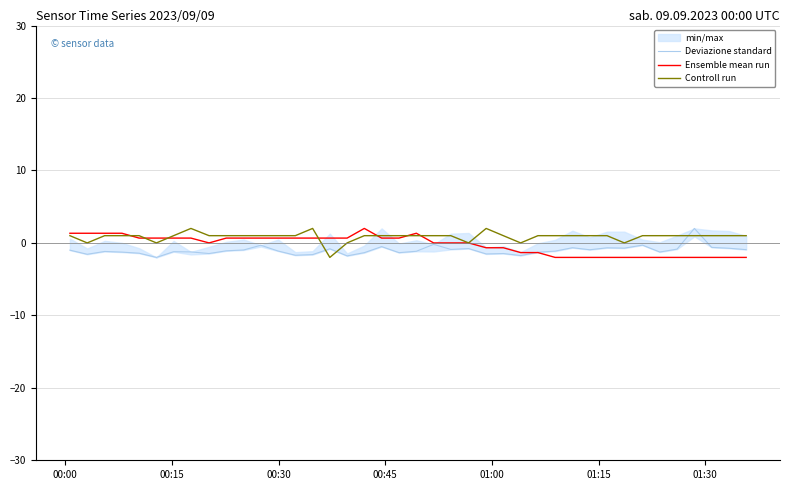

Reading left to right, extract all data points from this chart.

Deviazione standard: -1.0	-1.6	-1.2	-1.3	-1.4	-2.0	-1.2	-1.2	-1.5	-1.1	-1.0	-0.3	-1.1	-1.7	-1.6	-0.8	-1.8	-1.3	-0.5	-1.3	-1.2	-0.2	-0.9	-0.8	-1.5	-1.5	-1.7	-1.3	-1.1	-0.7	-0.9	-0.7	-0.7	-0.3	-1.3	-0.9	2.0	-0.6	-0.7	-0.9
Ensemble mean run: 1.3	1.3	1.3	1.3	0.7	0.7	0.7	0.7	0.0	0.7	0.7	0.7	0.7	0.7	0.7	0.7	0.7	2.0	0.7	0.7	1.3	0.0	0.0	0.0	-0.7	-0.7	-1.3	-1.3	-2.0	-2.0	-2.0	-2.0	-2.0	-2.0	-2.0	-2.0	-2.0	-2.0	-2.0	-2.0
Controll run: 1.0	0.0	1.0	1.0	1.0	0.0	1.0	2.0	1.0	1.0	1.0	1.0	1.0	1.0	2.0	-2.0	0.0	1.0	1.0	1.0	1.0	1.0	1.0	0.0	2.0	1.0	0.0	1.0	1.0	1.0	1.0	1.0	0.0	1.0	1.0	1.0	1.0	1.0	1.0	1.0